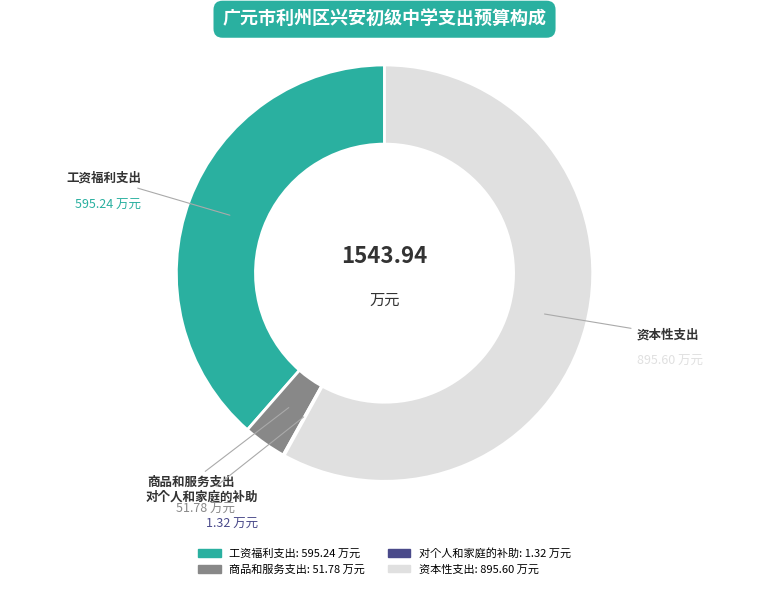

Is the sum of 资本性支出 and 商品和服务支出 greater than half?

Yes